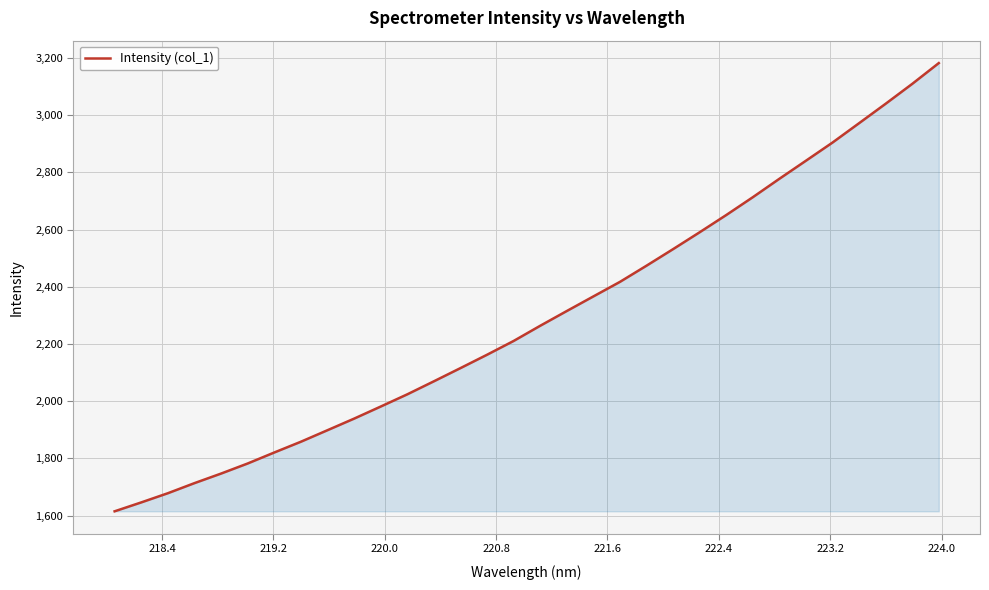

What is the greatest value displayed?

3182.3